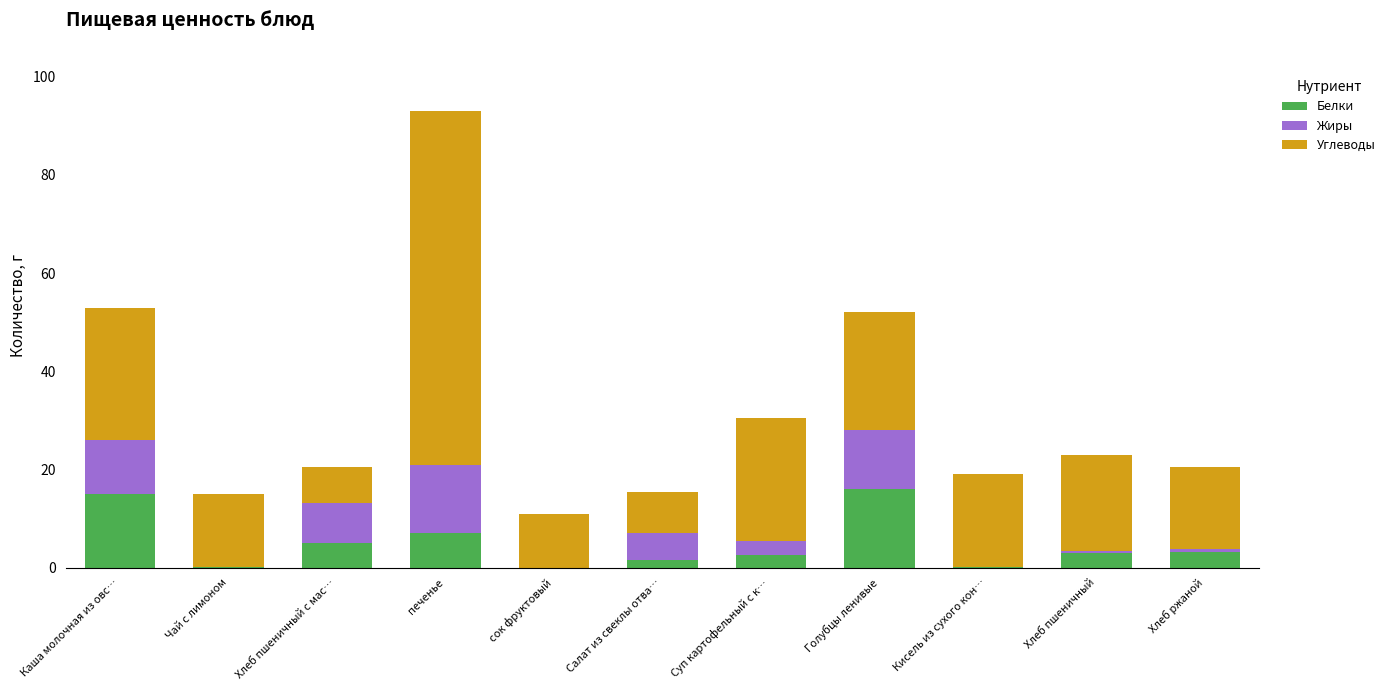

At which category is the sum across all series the highest?

печенье